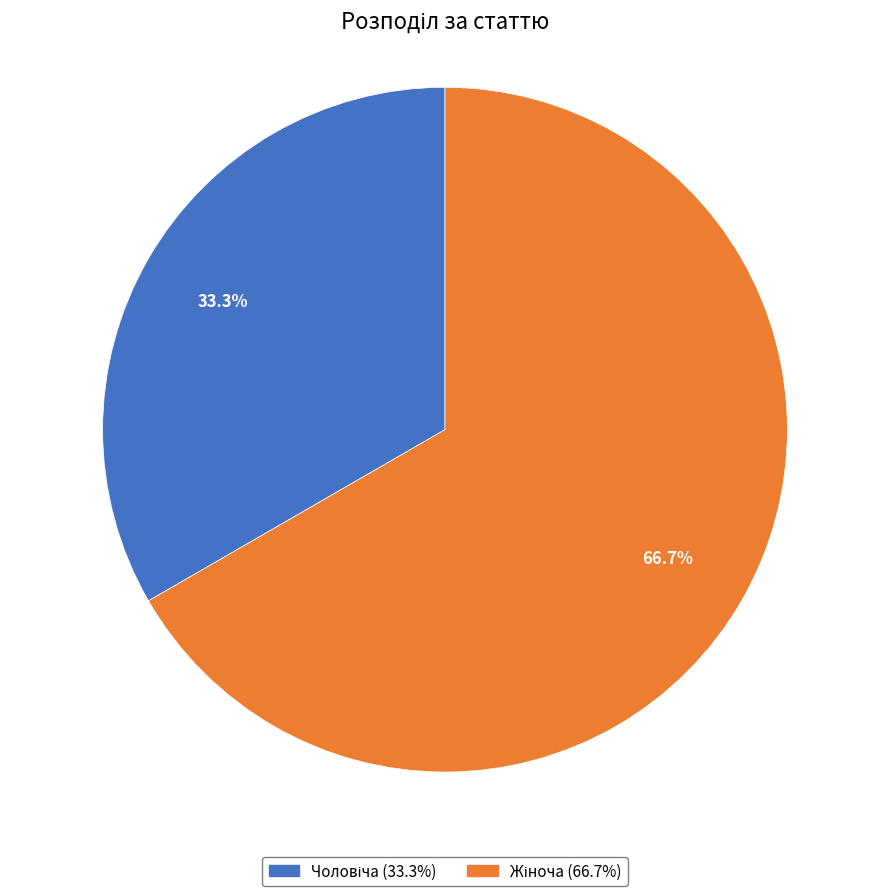

Does any single category account for the majority?

Yes